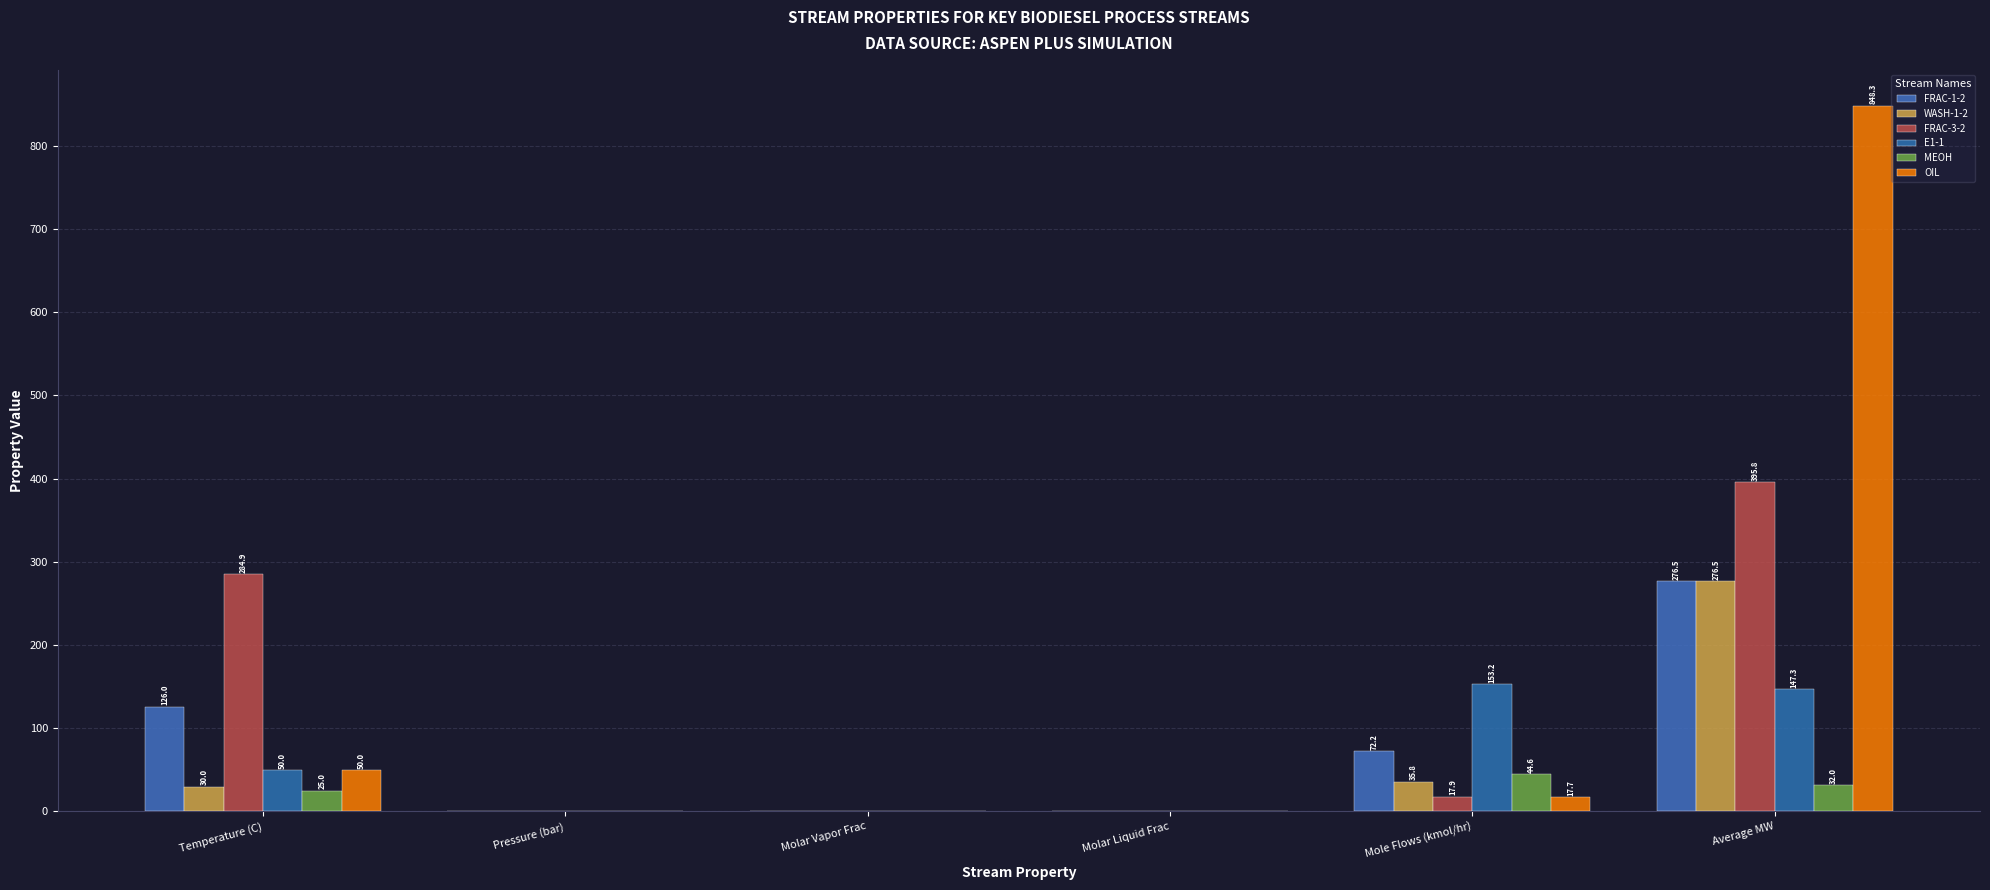

Between Temperature (C) and Mole Flows (kmol/hr), which is larger?

Temperature (C)